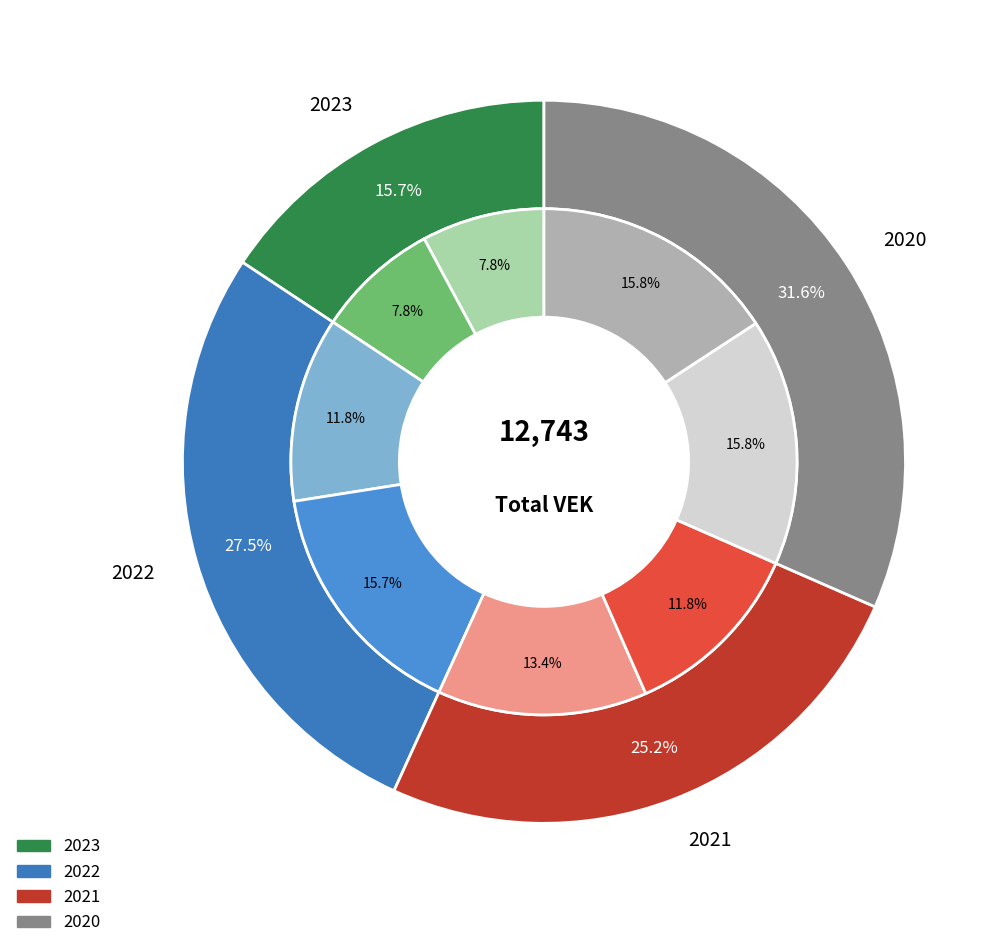

Is it true that 13 is 16% of the pie?

False